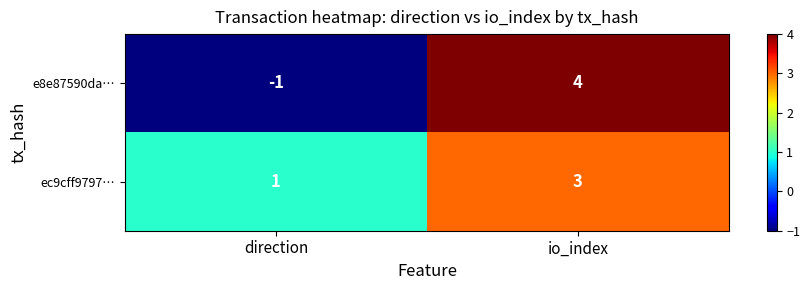

Reading right to left, what are all the values shown in this chart?

e8e87590da…: 4	-1
ec9cff9797…: 3	1